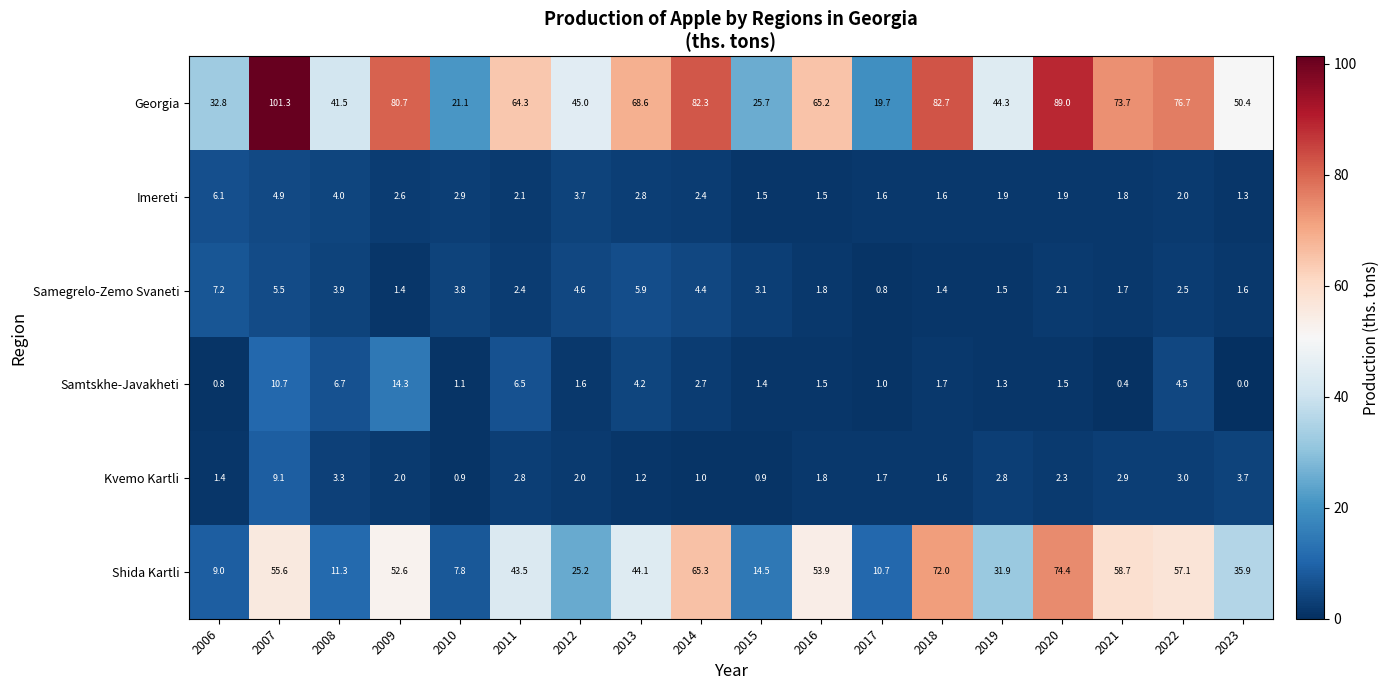

How many data points in Kvemo Kartli are less than 2?

8